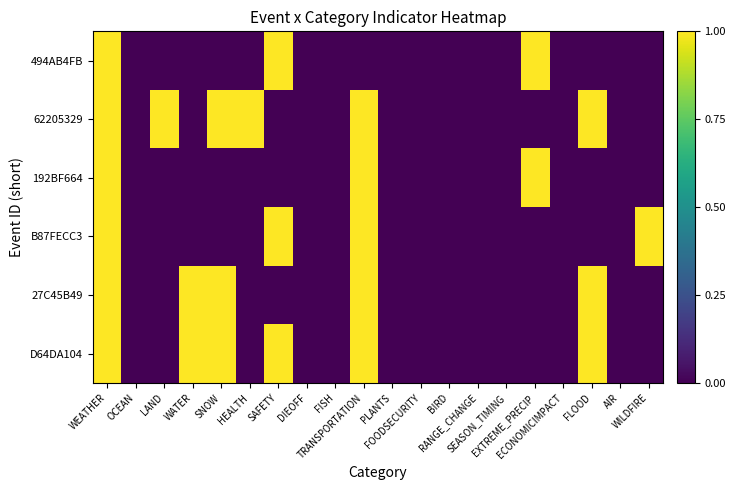

Count the number of categories in the chart.

20